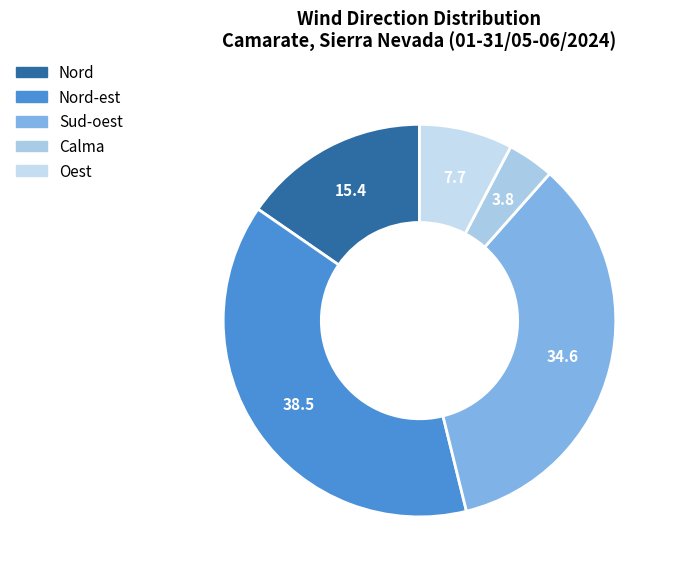

How many segments does this pie chart have?

5